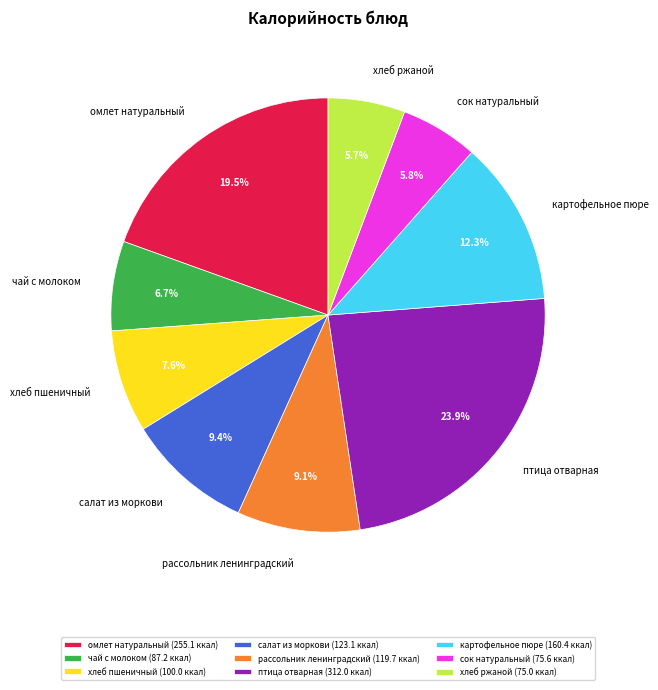

Which slice is the largest?

птица отварная